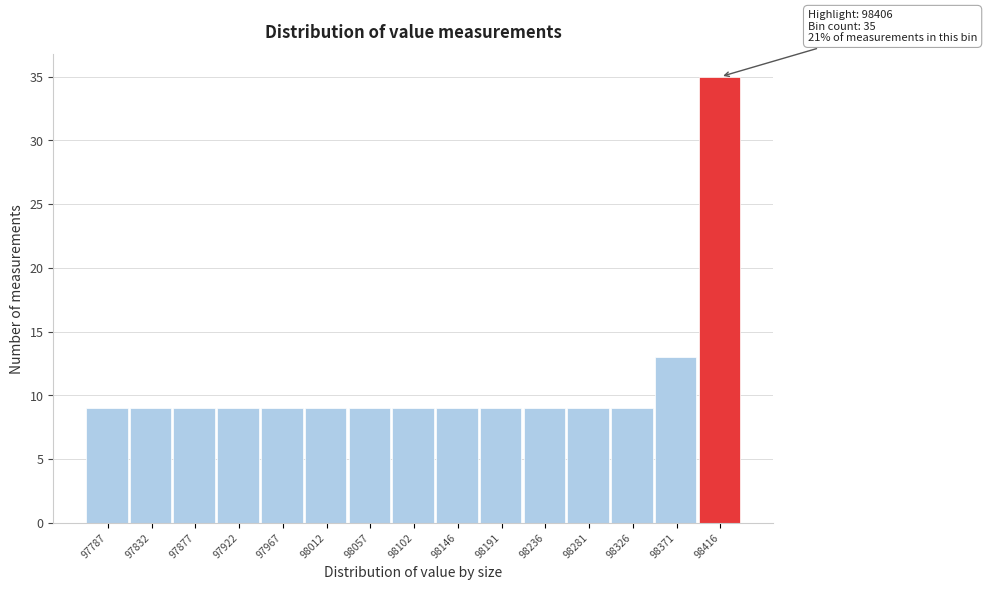

Which range on the x-axis has the tallest bar?

98395 to 98440